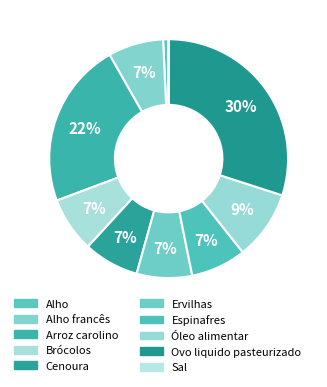

To the nearest percent, what percentage of the pie is Alho?

1%